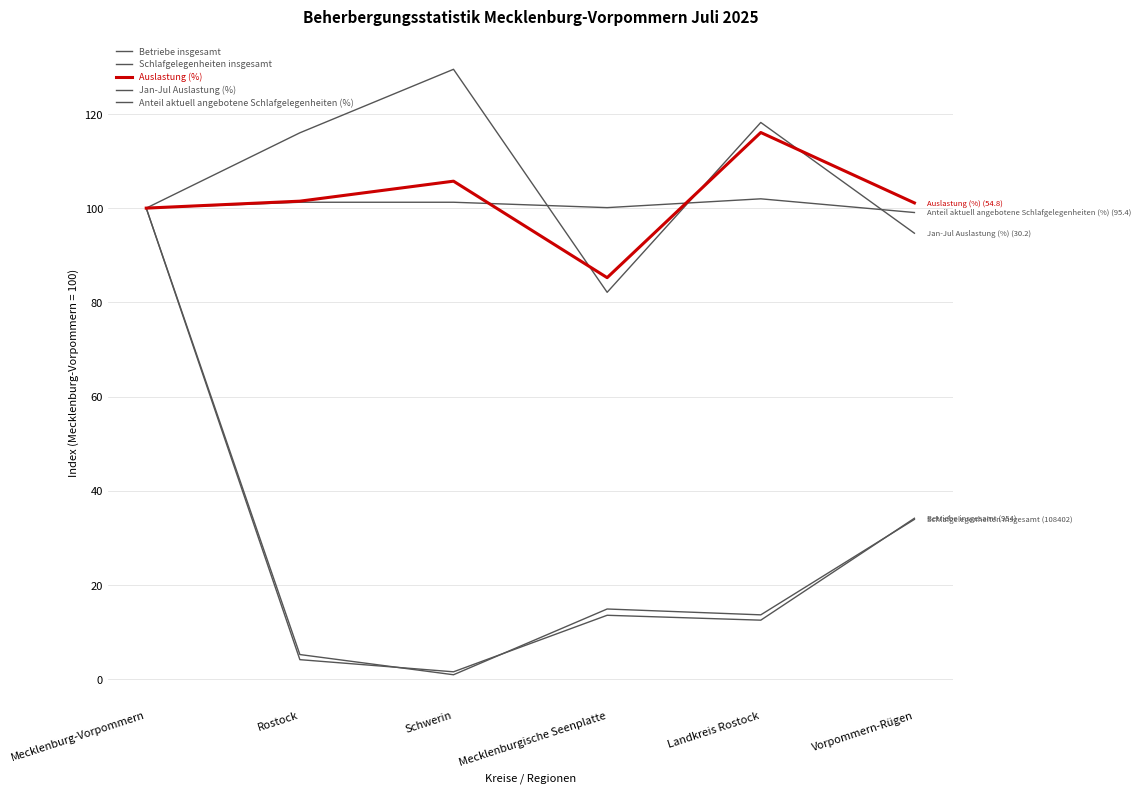

How many lines are shown in the chart?

5